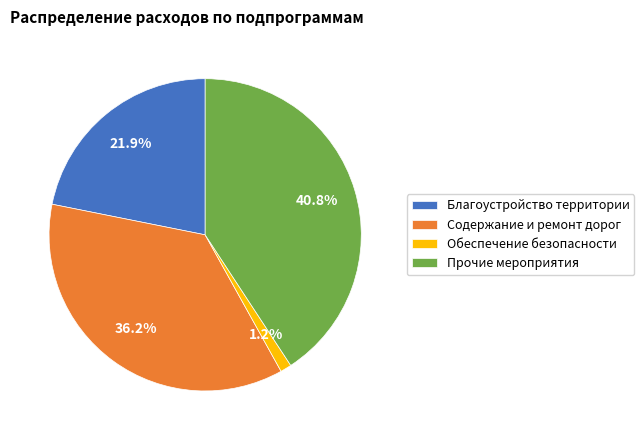

Which has a higher value, Содержание и ремонт дорог or Обеспечение безопасности?

Содержание и ремонт дорог